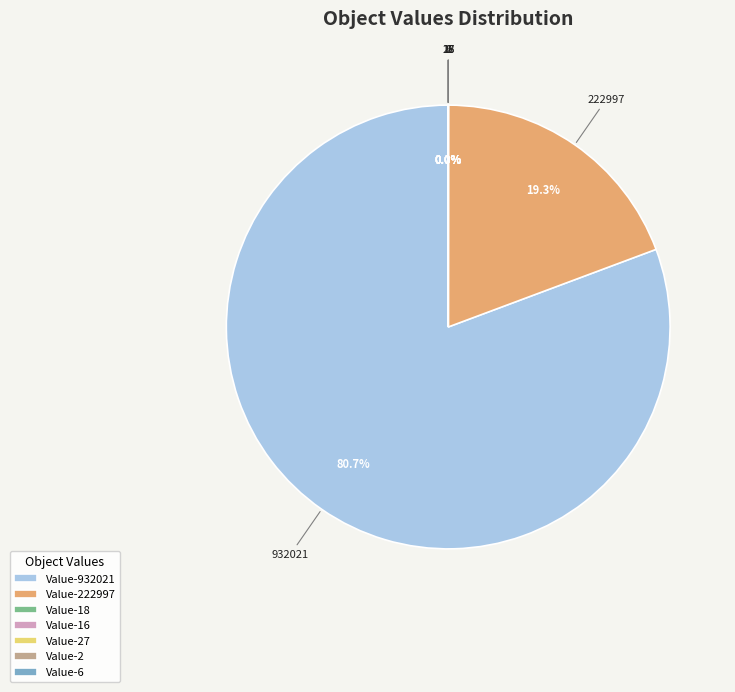

Does Value-932021 account for over 50% of the chart?

Yes